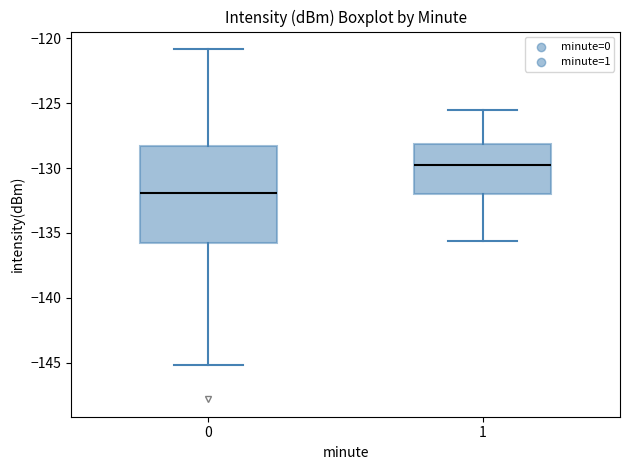

Comparing the boxes themselves (not the whiskers), which one is the tallest?

0